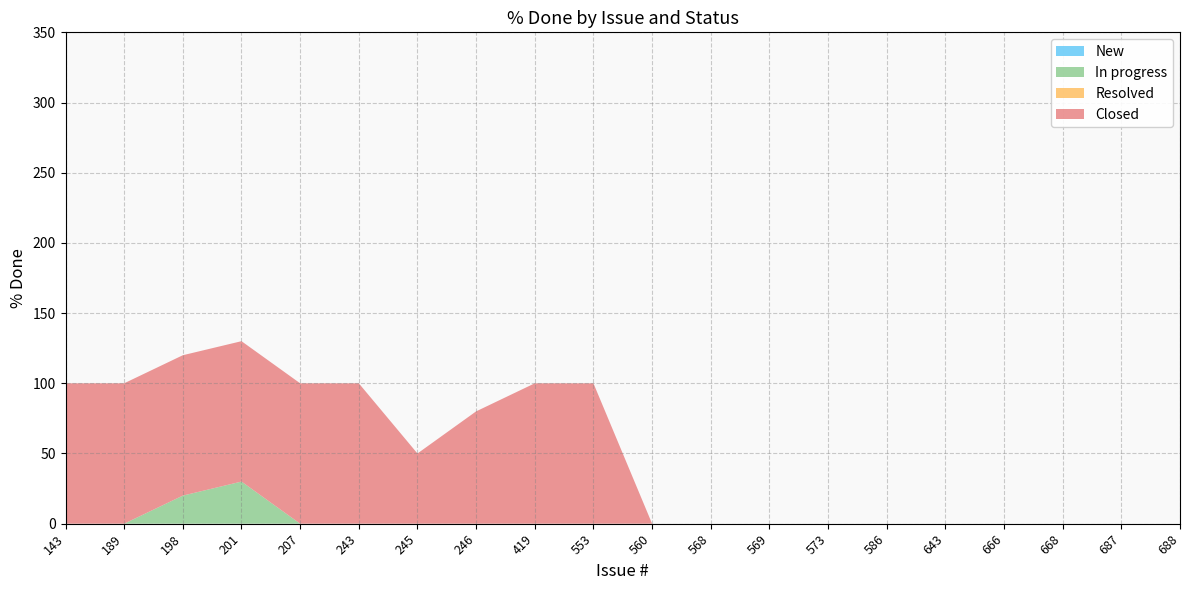

Reading left to right, extract all data points from this chart.

New: 143=0	189=0	198=0	201=0	207=0	243=0	245=0	246=0	419=0	553=0	560=0	568=0	569=0	573=0	586=0	643=0	666=0	668=0	687=0	688=0
In progress: 143=0	189=0	198=20	201=30	207=0	243=0	245=0	246=0	419=0	553=0	560=0	568=0	569=0	573=0	586=0	643=0	666=0	668=0	687=0	688=0
Resolved: 143=0	189=0	198=0	201=0	207=0	243=0	245=0	246=0	419=0	553=0	560=0	568=0	569=0	573=0	586=0	643=0	666=0	668=0	687=0	688=0
Closed: 143=100	189=100	198=100	201=100	207=100	243=100	245=50	246=80	419=100	553=100	560=0	568=0	569=0	573=0	586=0	643=0	666=0	668=0	687=0	688=0